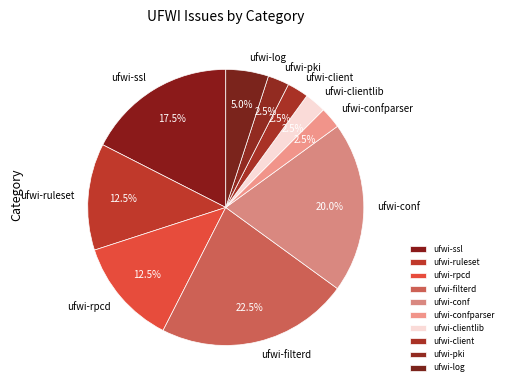

To the nearest percent, what percentage of the pie is ufwi-conf?

20%